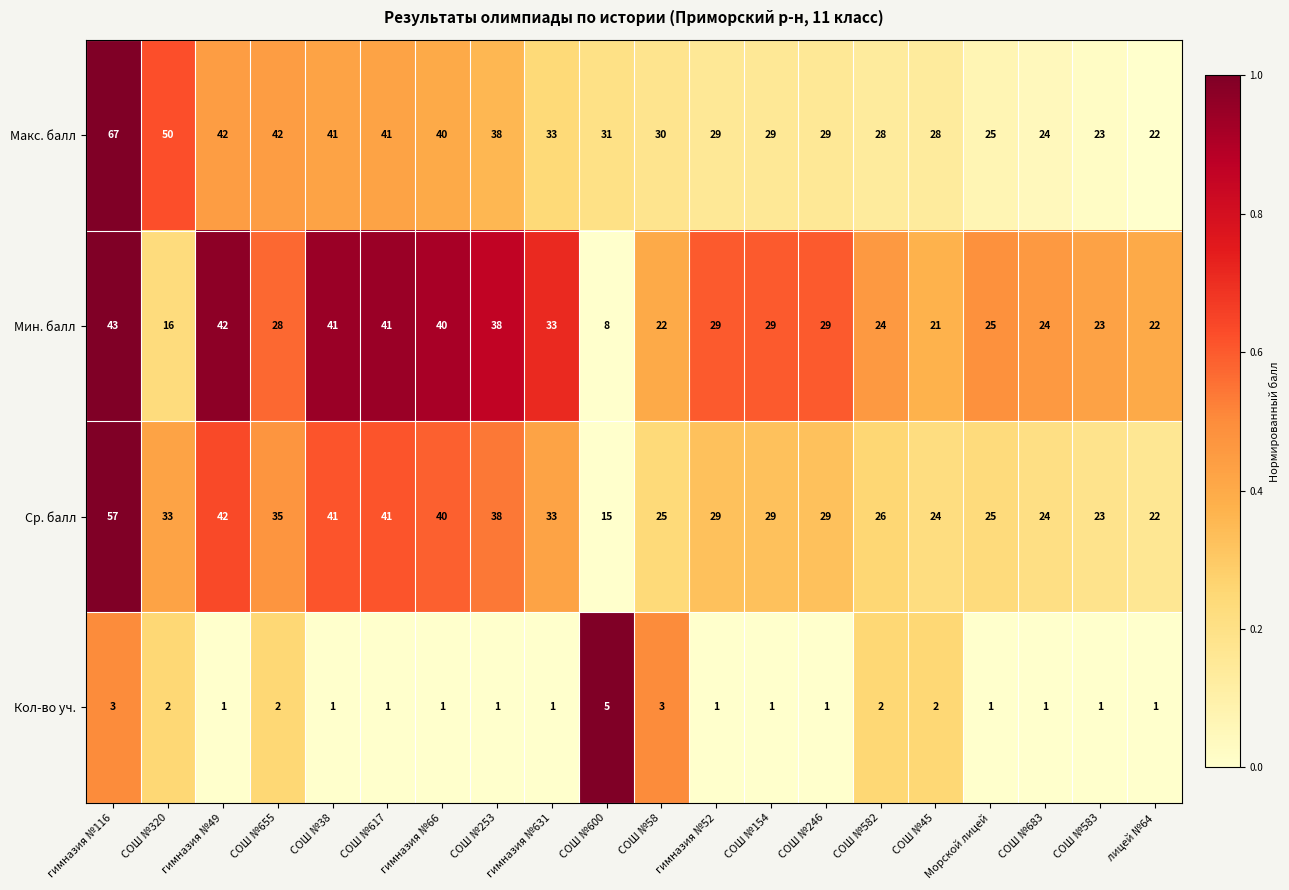

What is the sum of the Кол-во уч. values at СОШ №617 and СОШ №655?

3